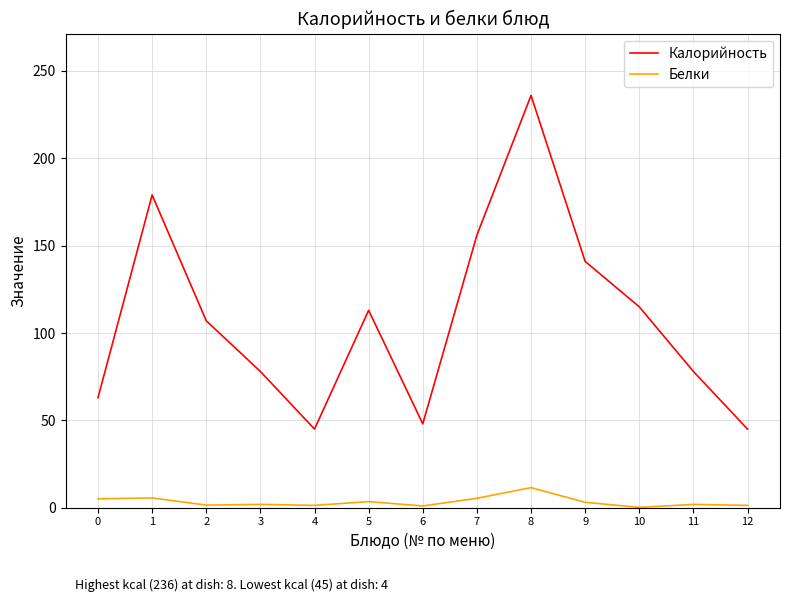

Which series has the largest total across all categories?

Калорийность